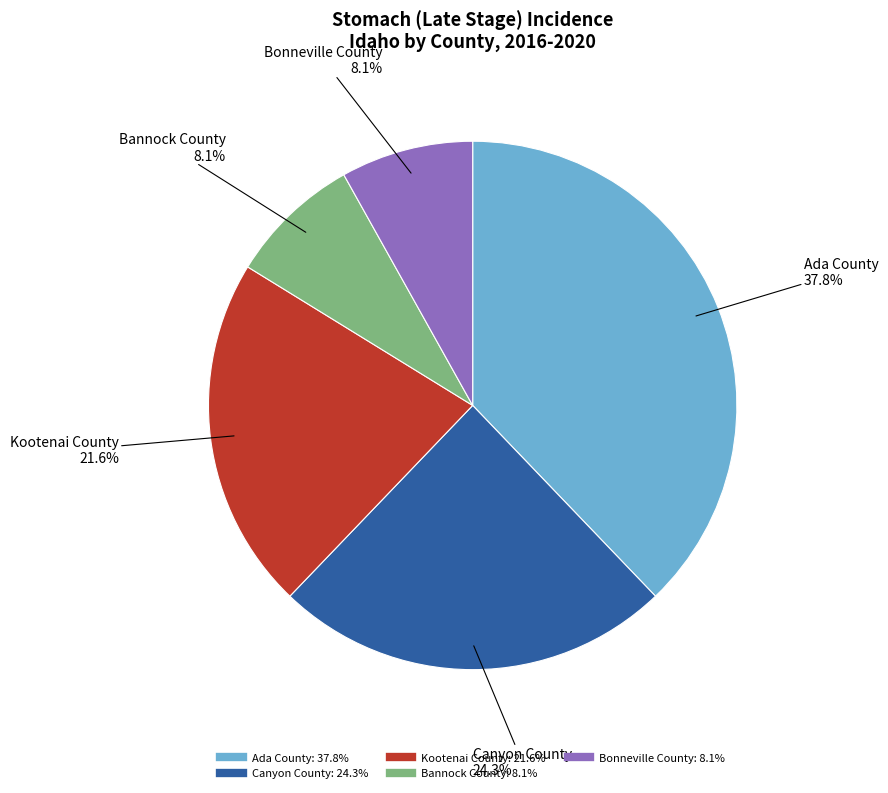

Does any single category account for the majority?

No